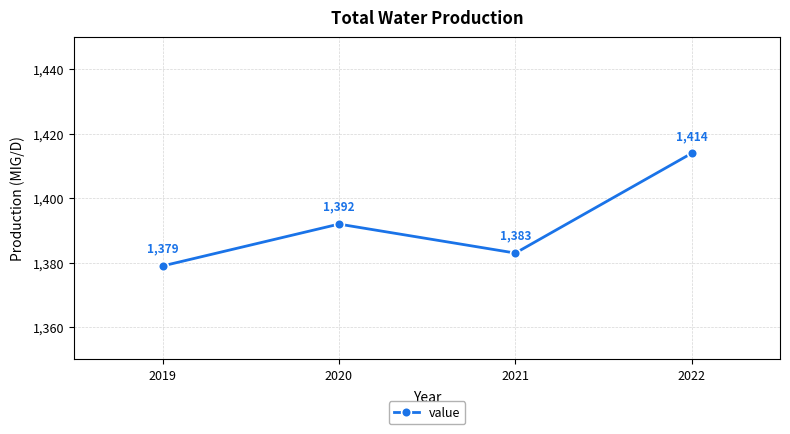

Where is the data nearest to the value 1396?

2020